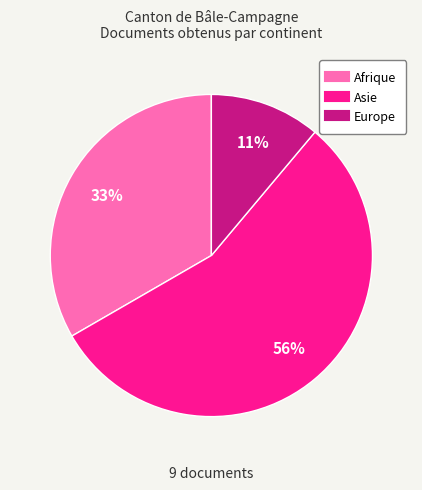

To the nearest percent, what percentage of the pie is Afrique?

33%